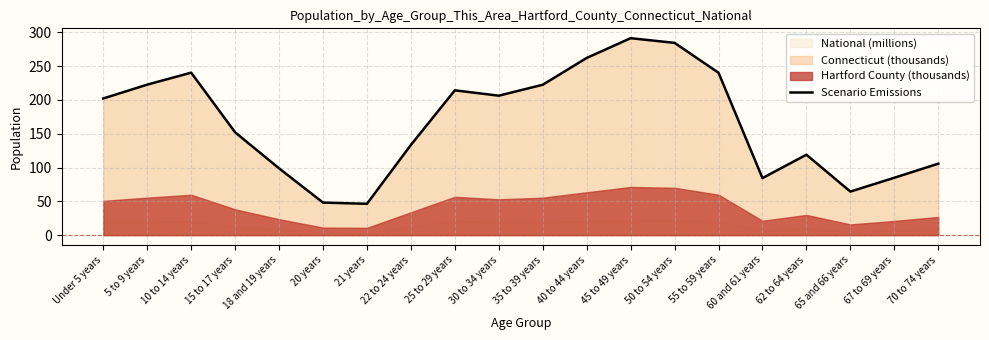

List the labels in order of value, largest first.

45 to 49 years, 50 to 54 years, 40 to 44 years, 10 to 14 years, 55 to 59 years, 5 to 9 years, 35 to 39 years, 25 to 29 years, 30 to 34 years, Under 5 years, 15 to 17 years, 22 to 24 years, 62 to 64 years, 70 to 74 years, 18 and 19 years, 67 to 69 years, 60 and 61 years, 65 and 66 years, 20 years, 21 years